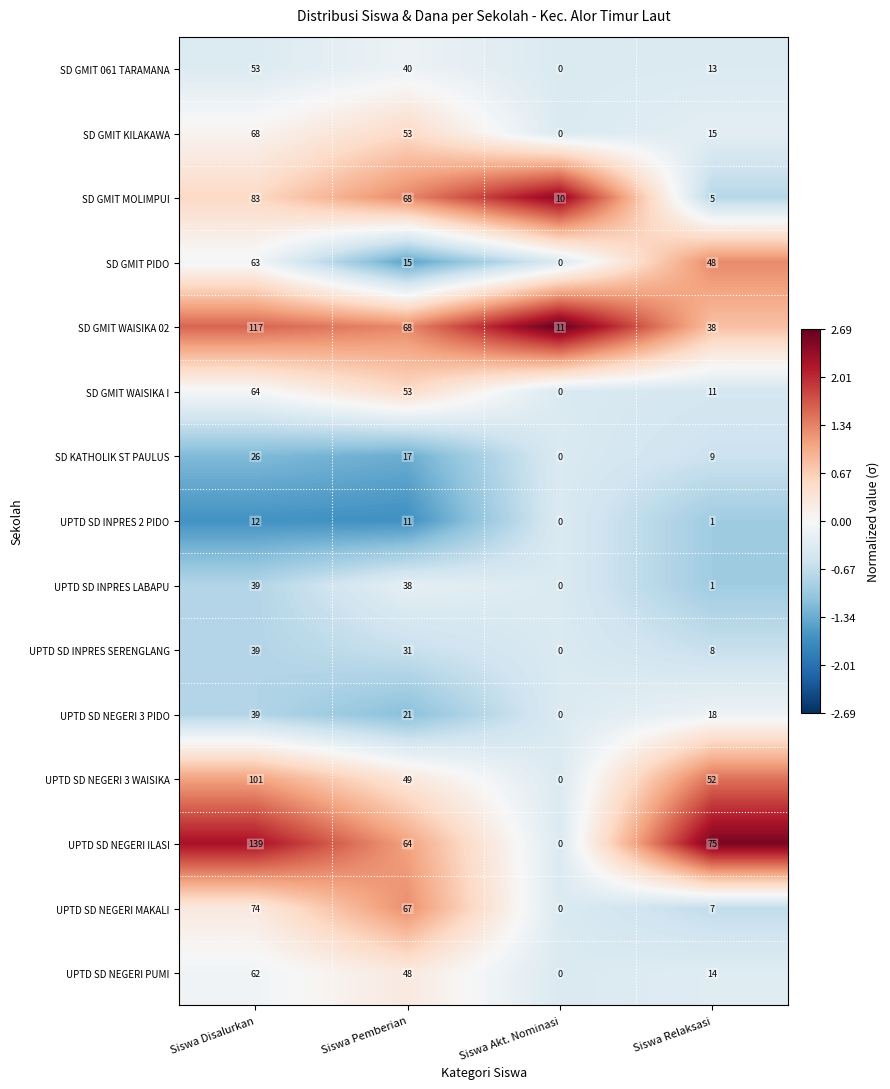

How many series are shown in this chart?

15